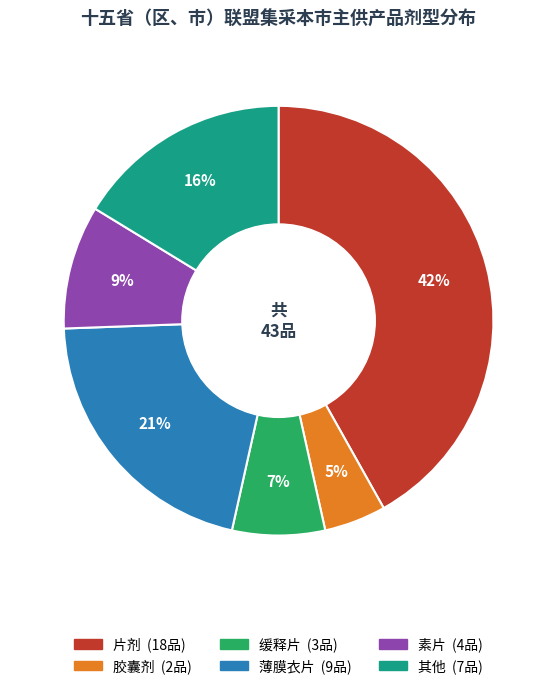

Is there any slice that represents more than half of the pie?

No